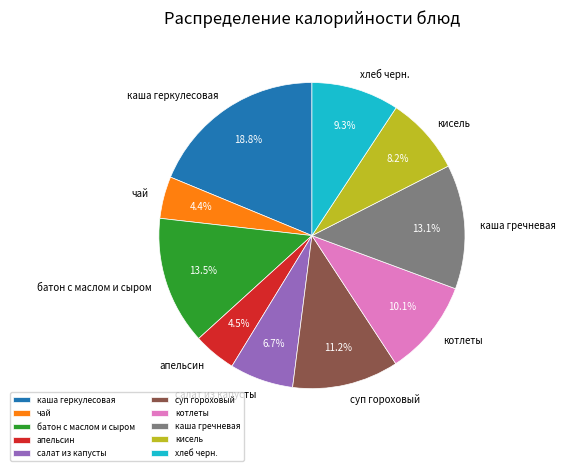

To the nearest percent, what is the difference between the апельсин and хлеб черн. slice percentages?

5%